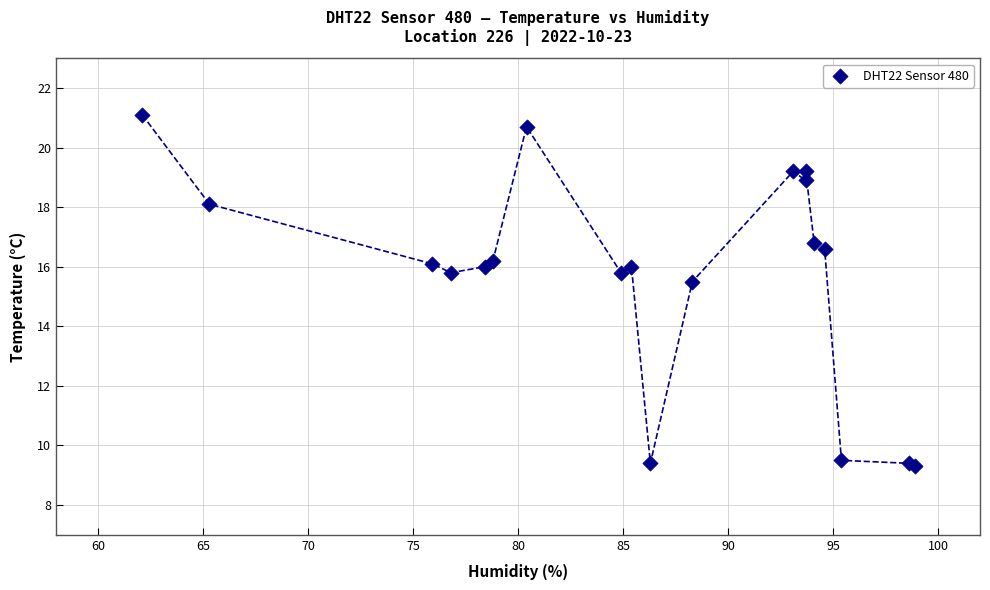

What Y value in the scatter plot is closest to 15?

15.5